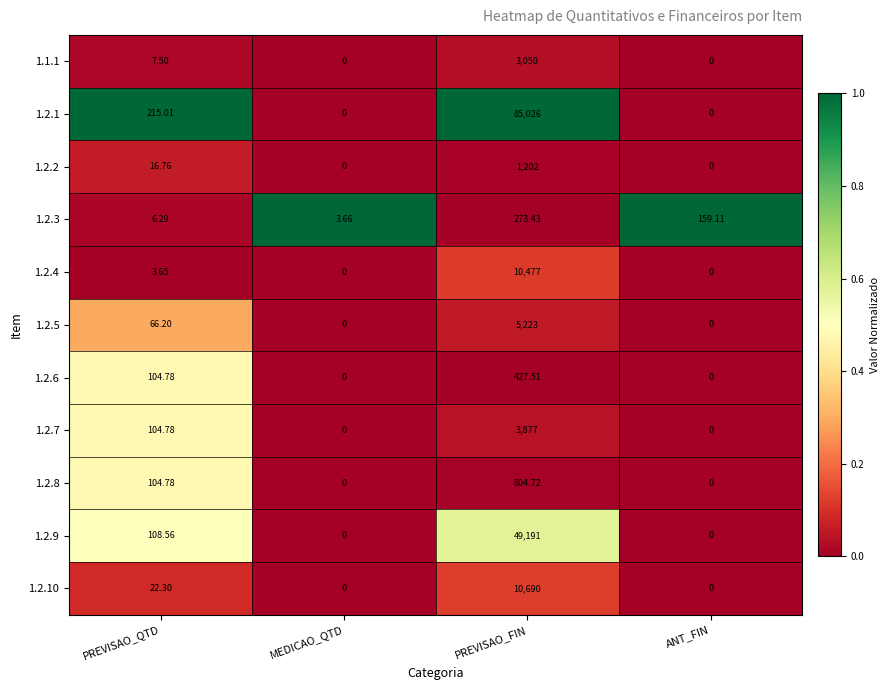

Where is 1.2.1 nearest to the value 42513?

PREVISAO_QTD